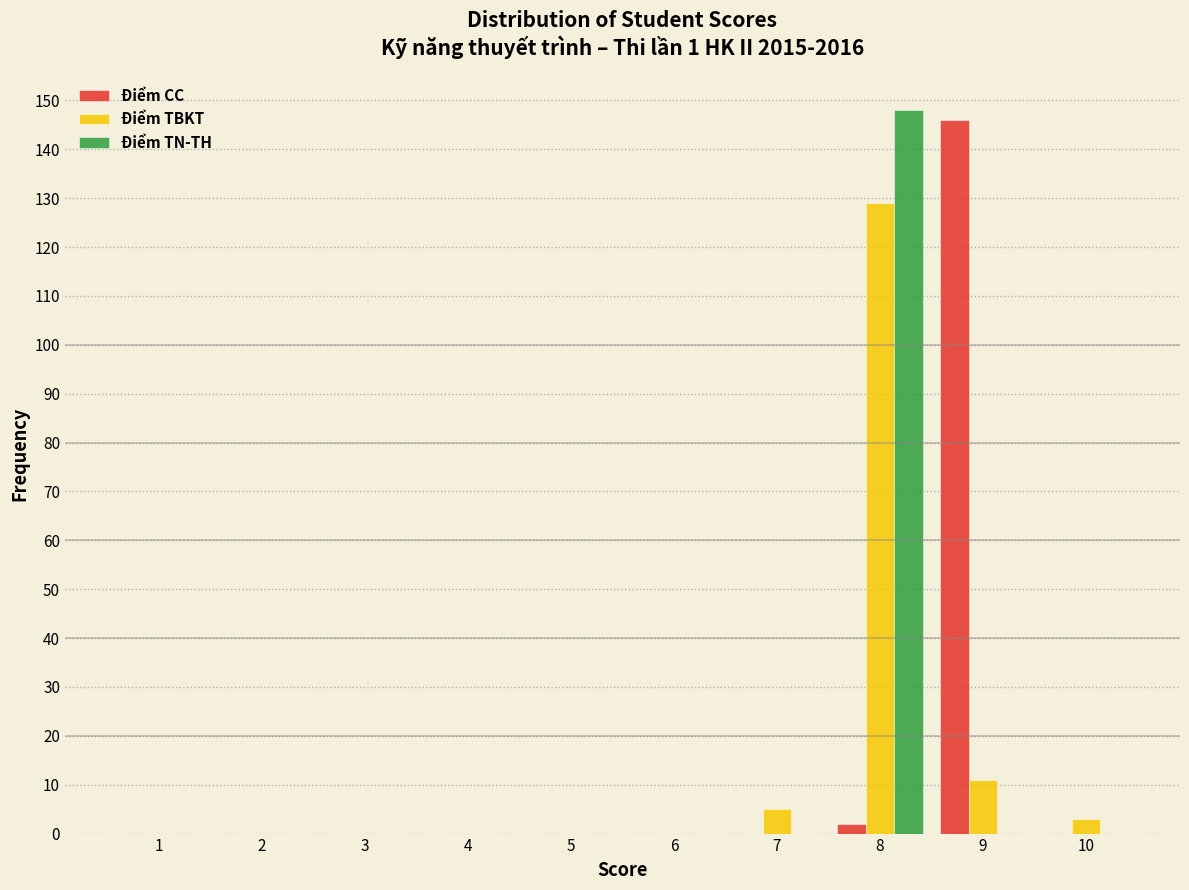

Reading left to right, list every range on the x-axis with the height of the bar of each series over it. The values are not printed on the chart, so give them approximately, as read against the axis.

0.5 to 1.5: Điểm CC=0	Điểm TBKT=0	Điểm TN-TH=0
1.5 to 2.5: Điểm CC=0	Điểm TBKT=0	Điểm TN-TH=0
2.5 to 3.5: Điểm CC=0	Điểm TBKT=0	Điểm TN-TH=0
3.5 to 4.5: Điểm CC=0	Điểm TBKT=0	Điểm TN-TH=0
4.5 to 5.5: Điểm CC=0	Điểm TBKT=0	Điểm TN-TH=0
5.5 to 6.5: Điểm CC=0	Điểm TBKT=0	Điểm TN-TH=0
6.5 to 7.5: Điểm CC=0	Điểm TBKT=5	Điểm TN-TH=0
7.5 to 8.5: Điểm CC=2	Điểm TBKT=129	Điểm TN-TH=148
8.5 to 9.5: Điểm CC=146	Điểm TBKT=11	Điểm TN-TH=0
9.5 to 10.5: Điểm CC=0	Điểm TBKT=3	Điểm TN-TH=0